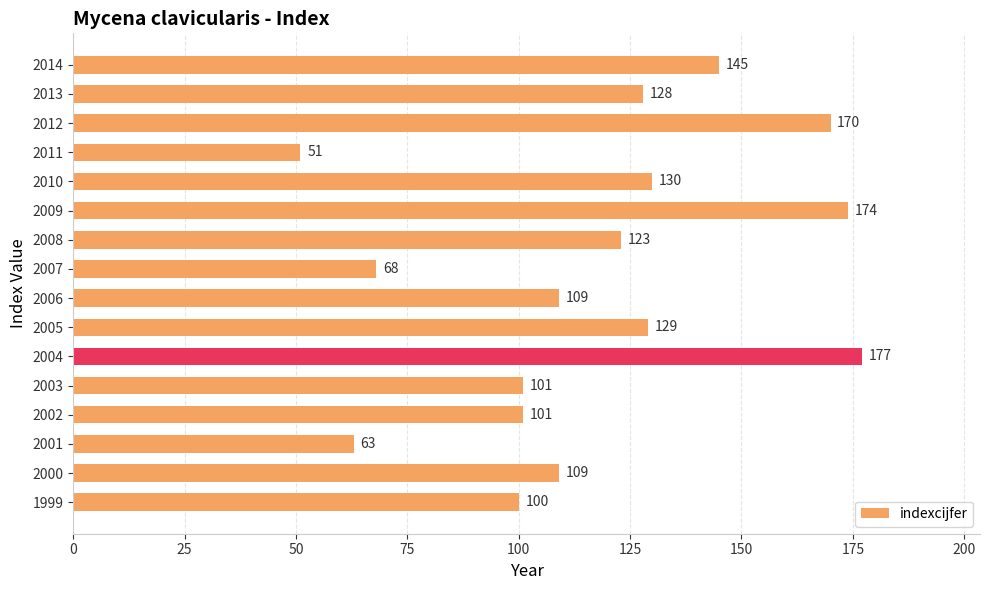

What is the difference between the maximum and minimum values?

126